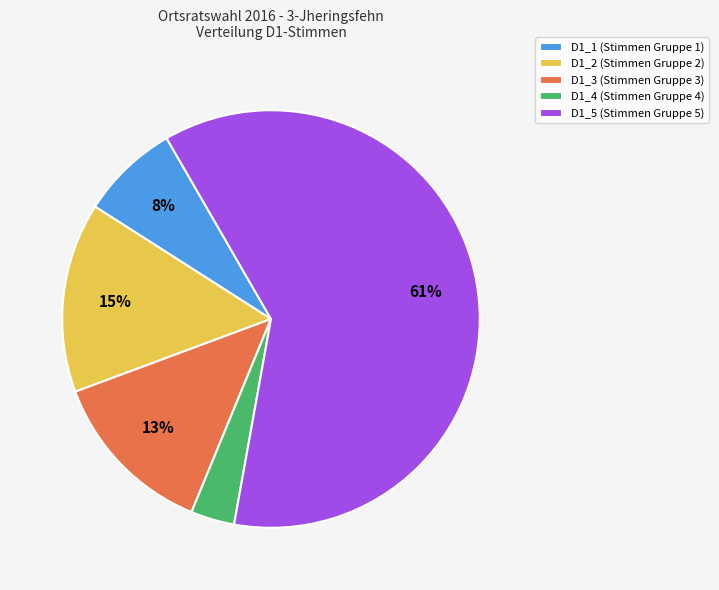

True or false: D1_2 (Stimmen Gruppe 2) accounts for 28% of the total.

False